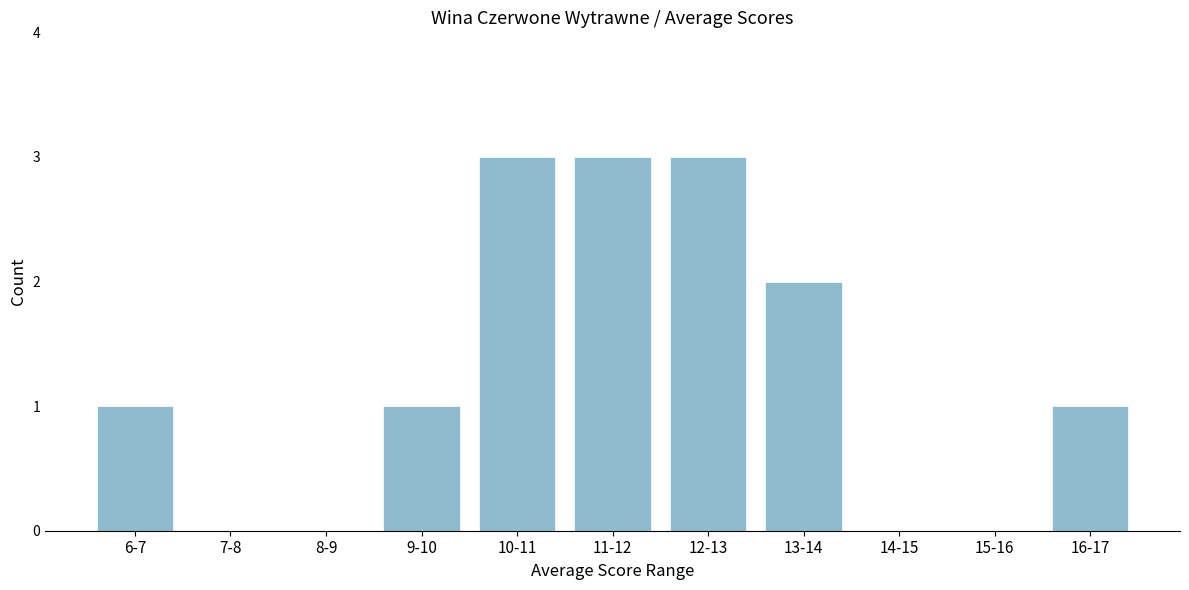

Reading left to right, transcribe all the data shown in this chart.

6-7=1	7-8=0	8-9=0	9-10=1	10-11=3	11-12=3	12-13=3	13-14=2	14-15=0	15-16=0	16-17=1